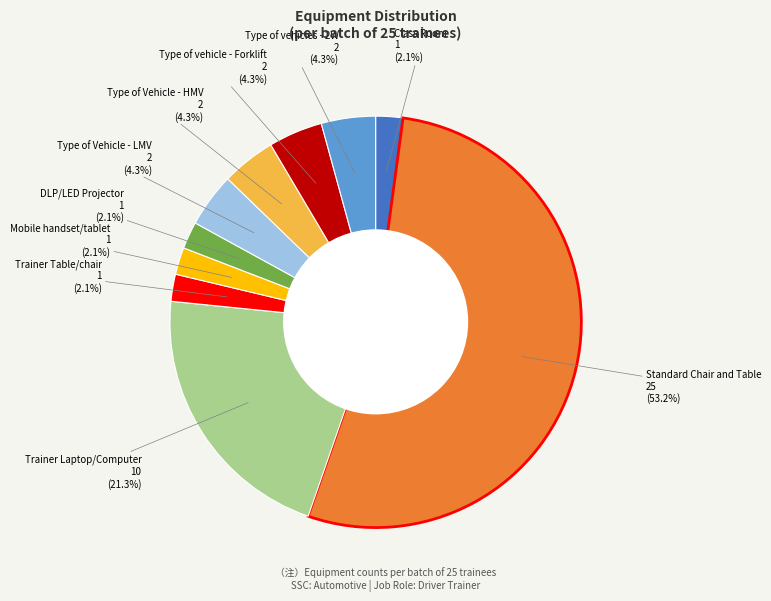

Does any single category account for the majority?

Yes